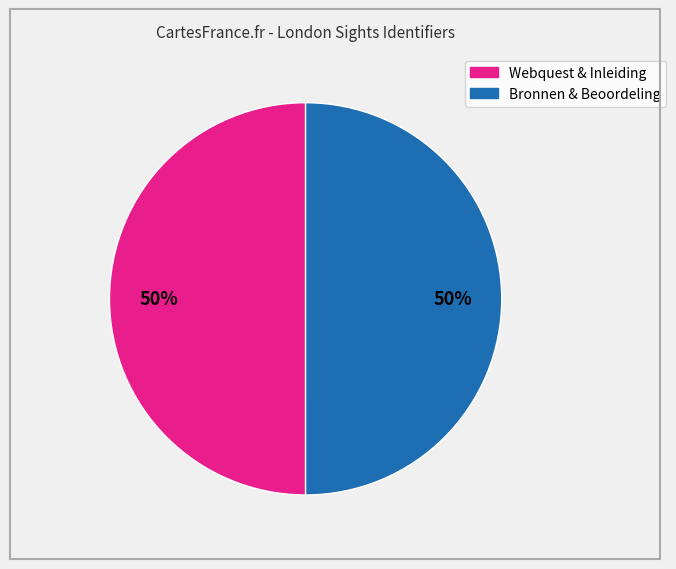

To the nearest percent, what is the average slice percentage?

50%